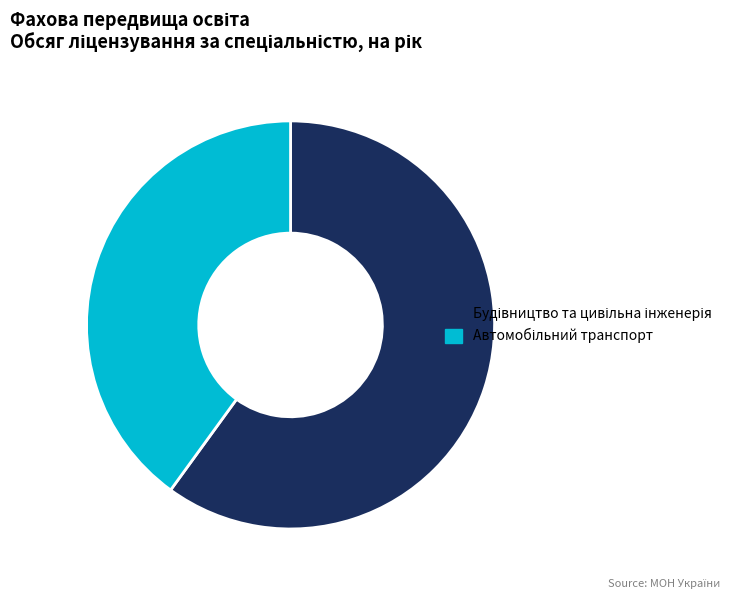

Is there a majority slice in this chart?

Yes